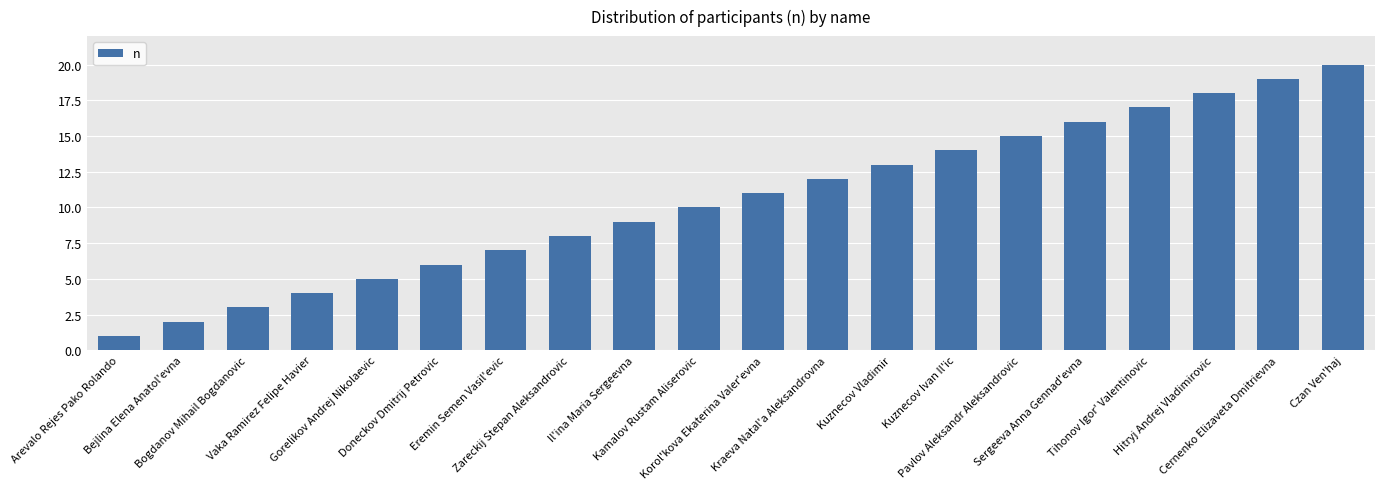

What is the sum of all values?

210